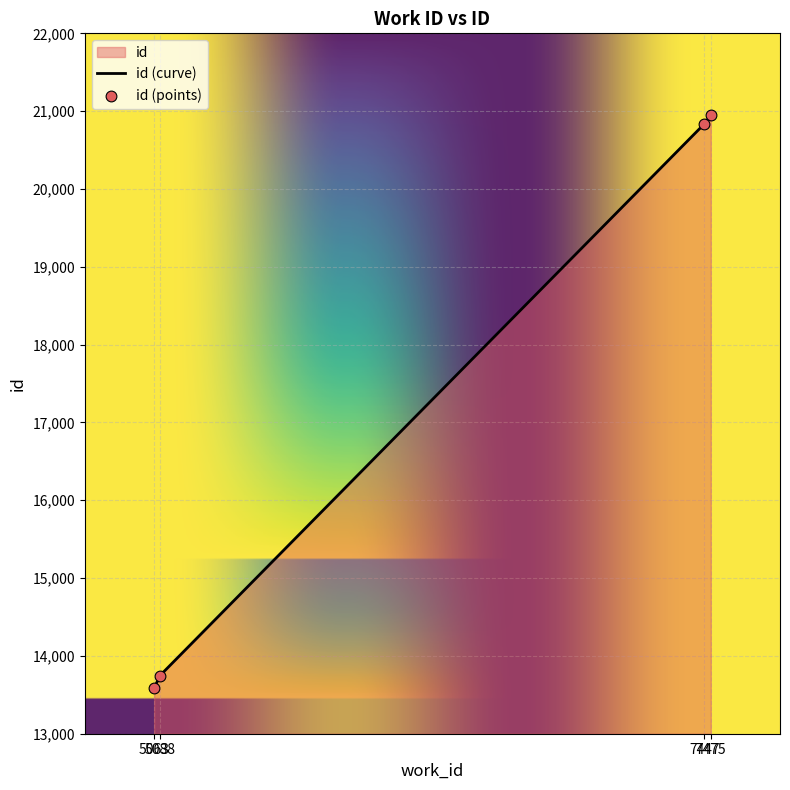

What is the ratio of the value at 5063 to the value at 5088?

1.0